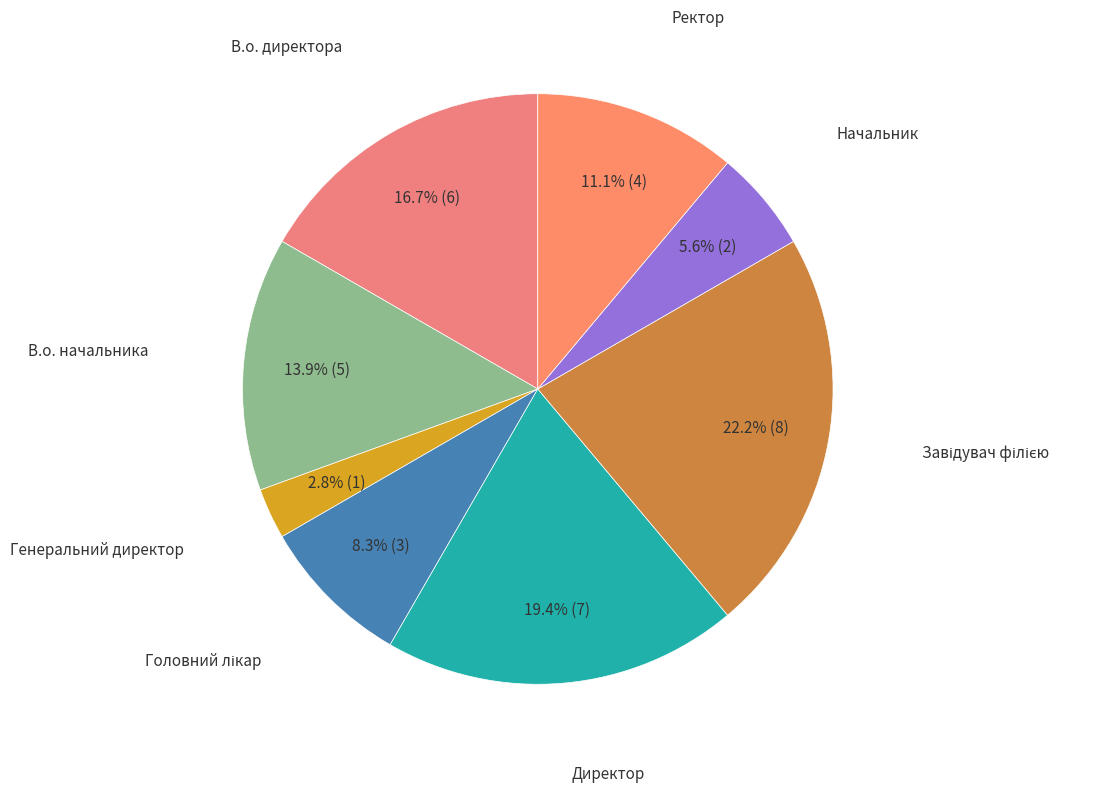

Rank the categories by value from lowest to highest.

Генеральний директор, Начальник, Головний лікар, Ректор, В.о. начальника, В.о. директора, Директор, Завідувач філією